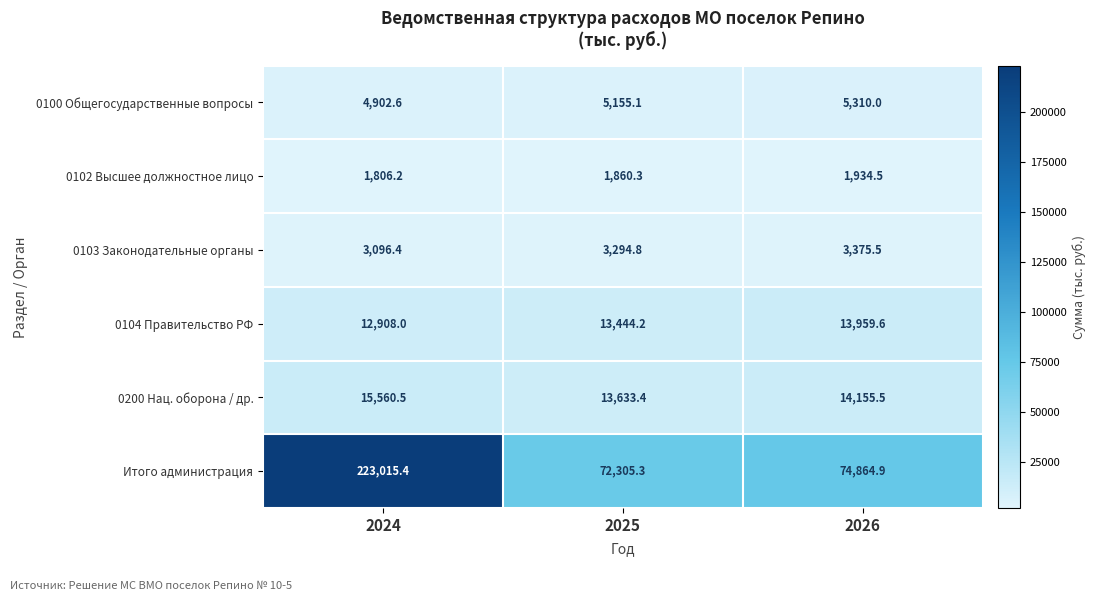

How many categories are shown in the chart?

3